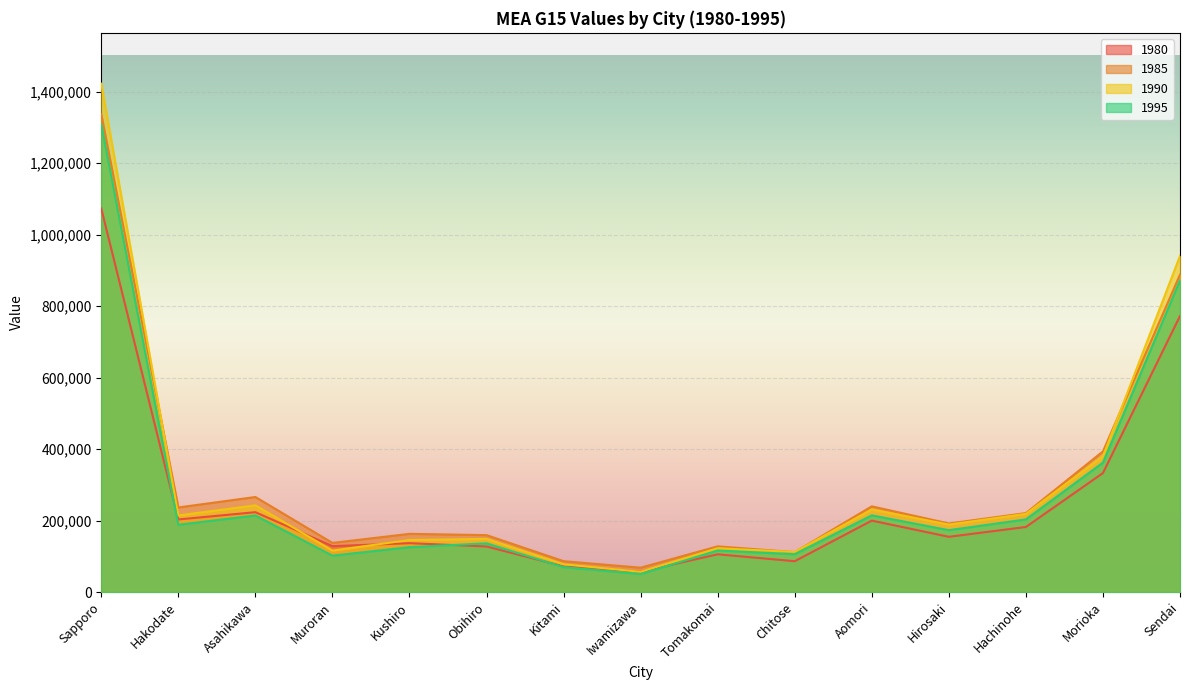

What is the approximate value of 1990 at Kitami?

77892.8